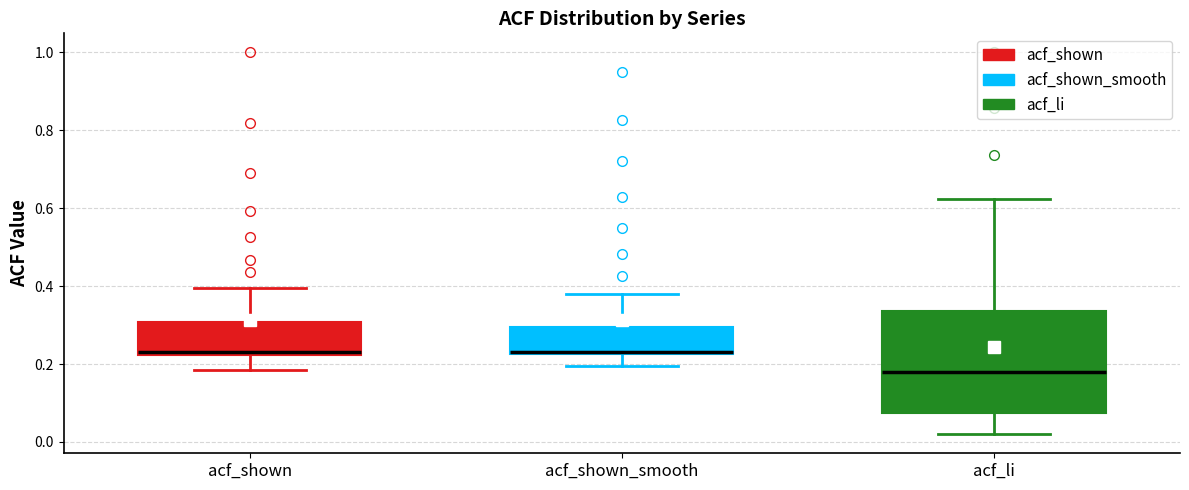

Which box's median line is the lowest?

acf_li